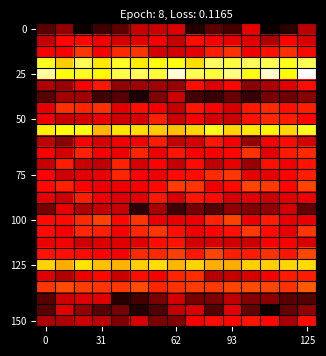

How many data points does each series have?

15